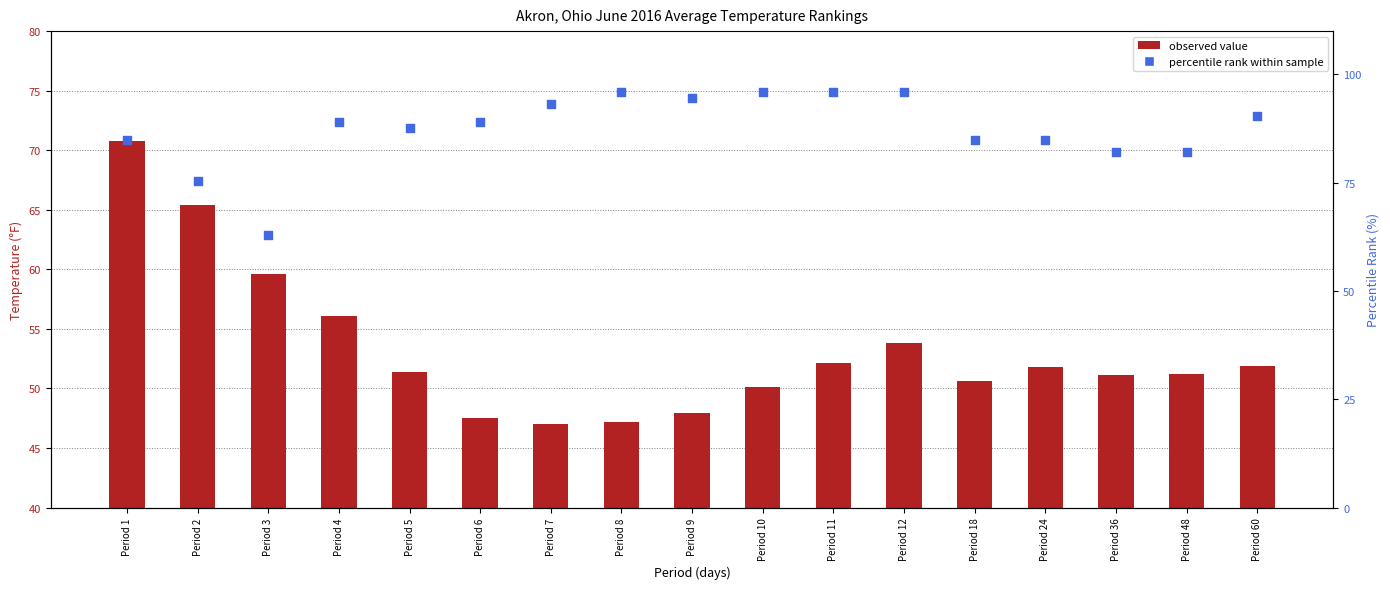

Is the value of percentile rank at Period 9 greater than the value of observed value at Period 1?

Yes